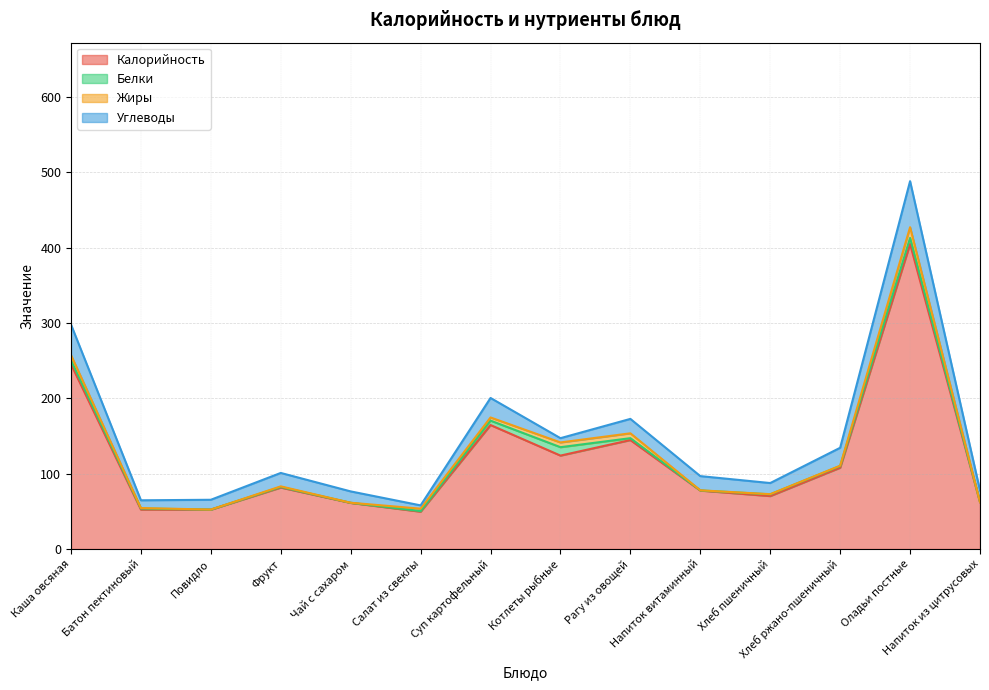

Does the chart have visible grid lines?

Yes